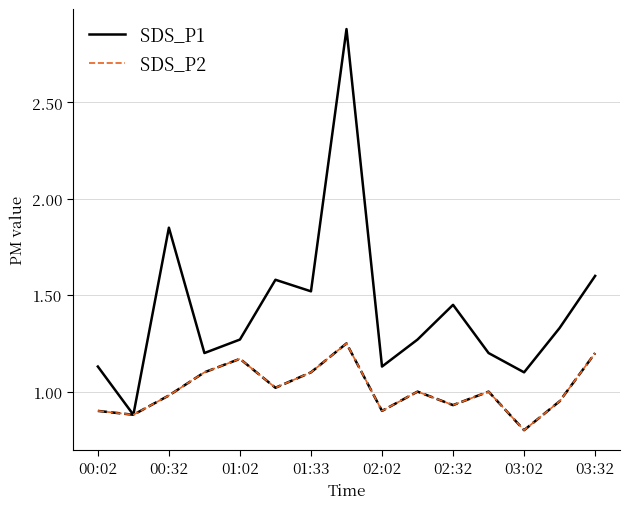

What is the maximum value shown in the chart?

2.9